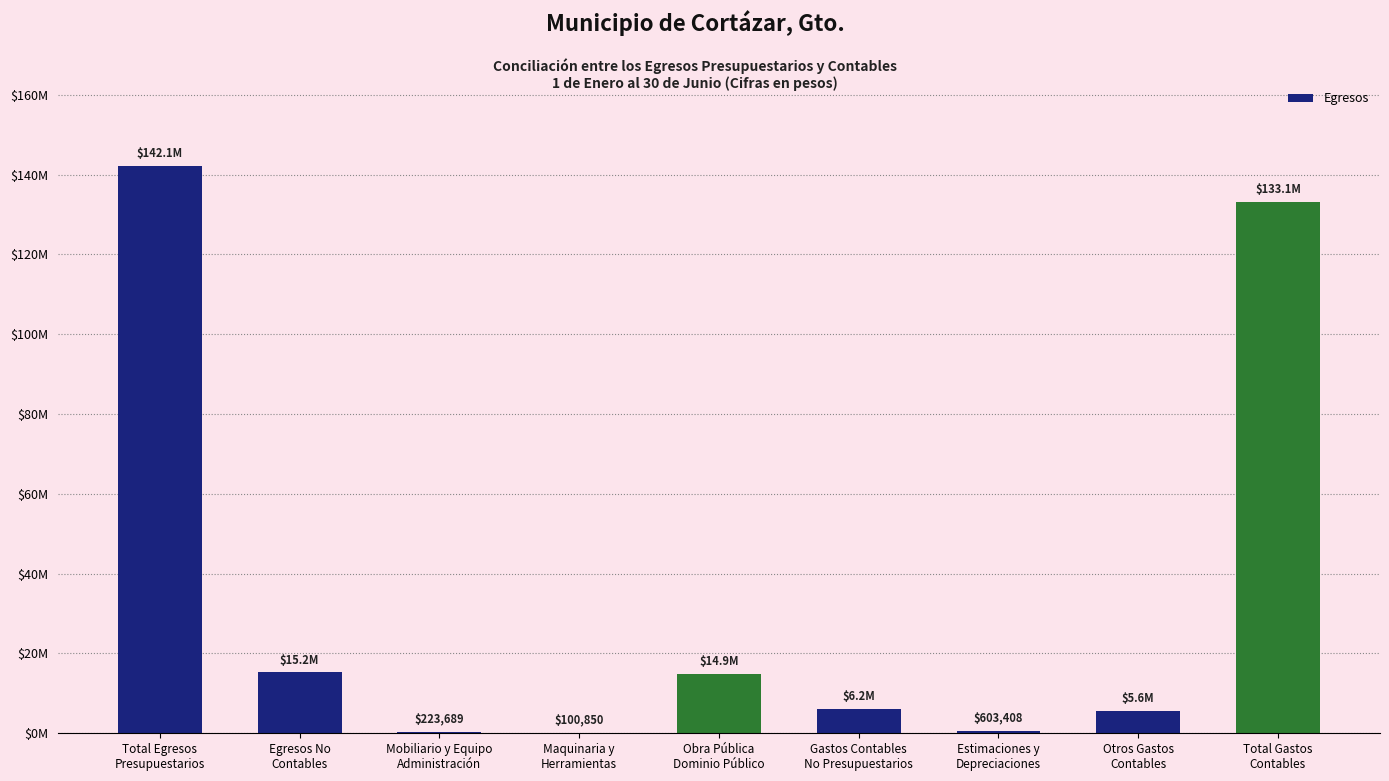

Reading right to left, what are all the values shown in this chart?

Total Gastos
Contables=133094600.1	Otros Gastos
Contables=5604821.6	Estimaciones y
Depreciaciones=603407.7	Gastos Contables
No Presupuestarios=6208229.3	Obra Pública
Dominio Público=14922521.8	Maquinaria y
Herramientas=100850.4	Mobiliario y Equipo
Administración=223689.3	Egresos No
Contables=15247061.5	Total Egresos
Presupuestarios=142133432.3